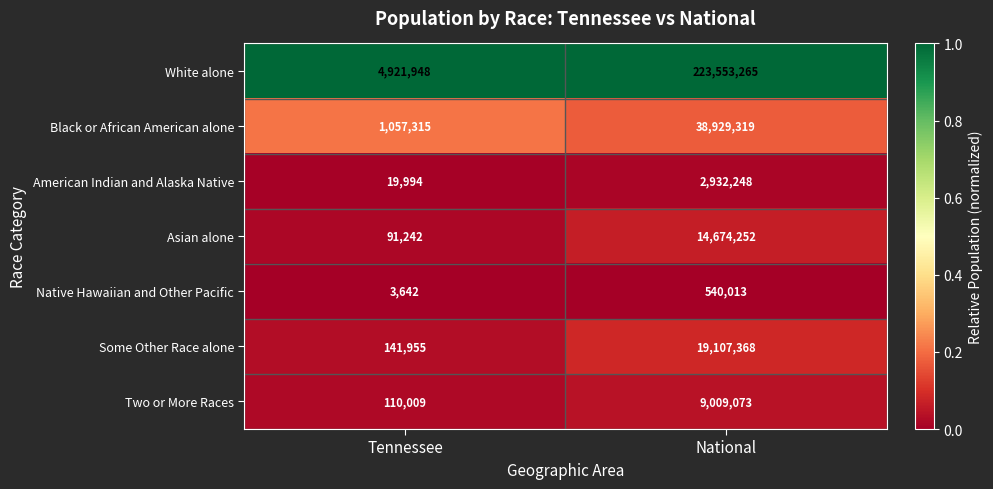

What is the average value of the Some Other Race alone series?

9624662